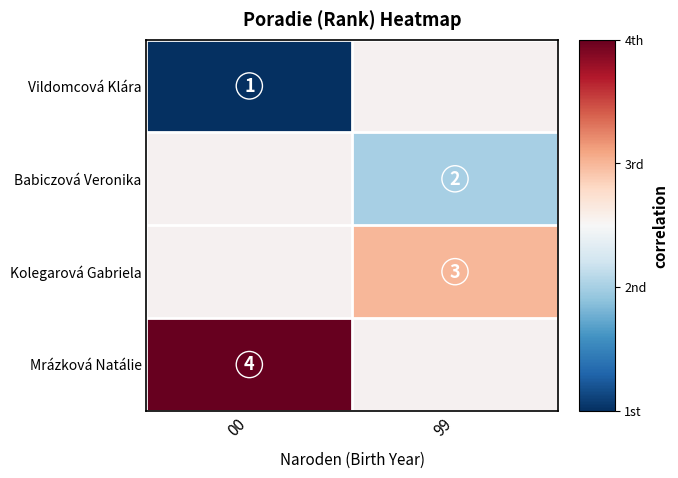

Is it true that Babiczová Veronika equals 0.7 at 99?

False